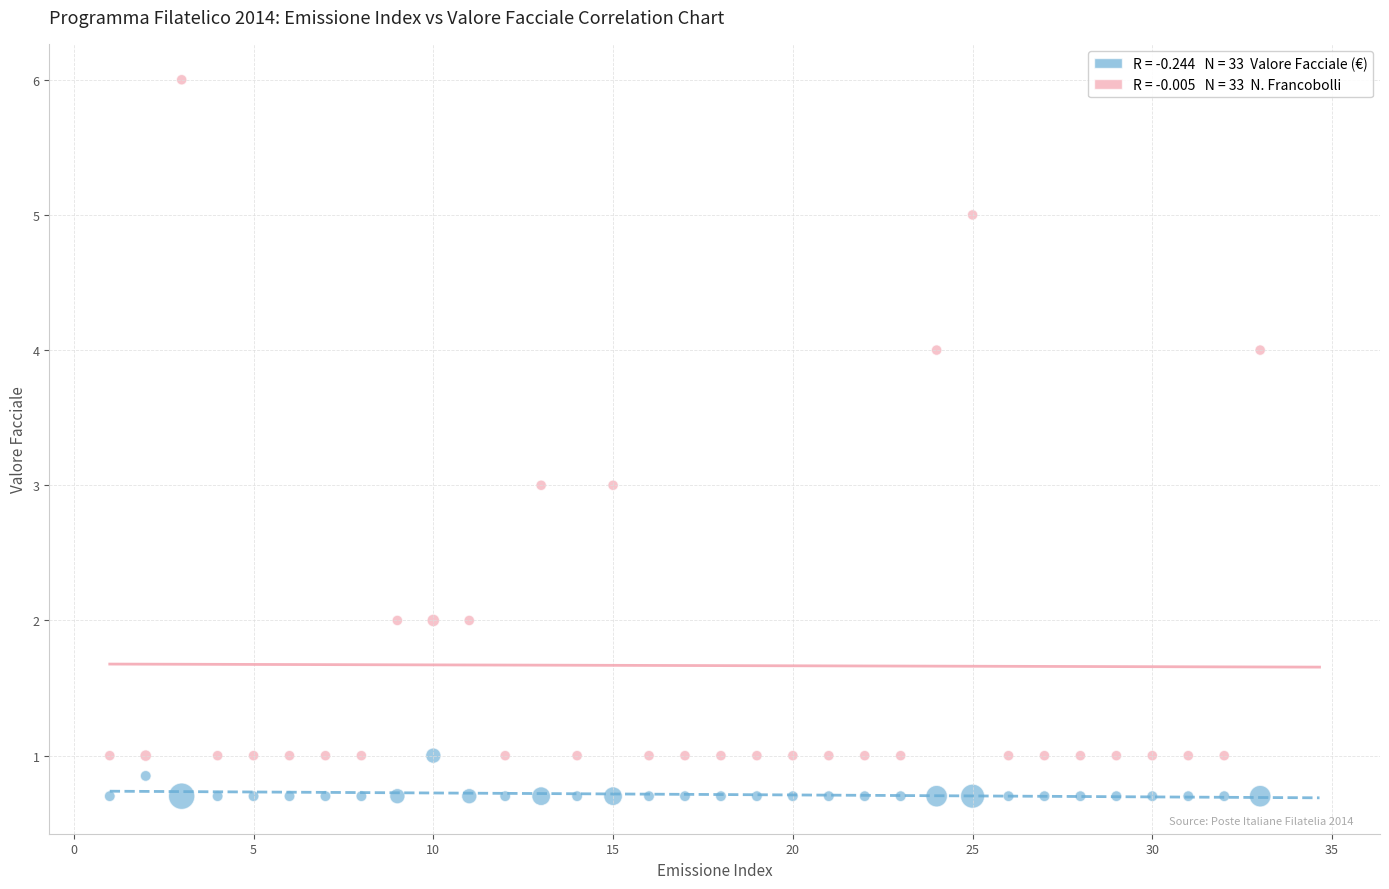

Across all data points, what is the range of Y values (max minus min)?

5.3